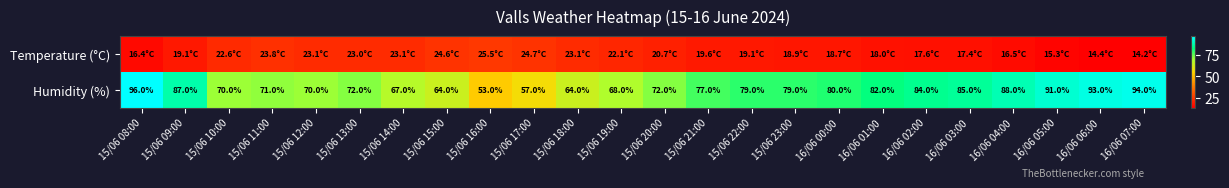

Is it true that Humidity (%) equals 71.0 at 15/06 11:00?

True